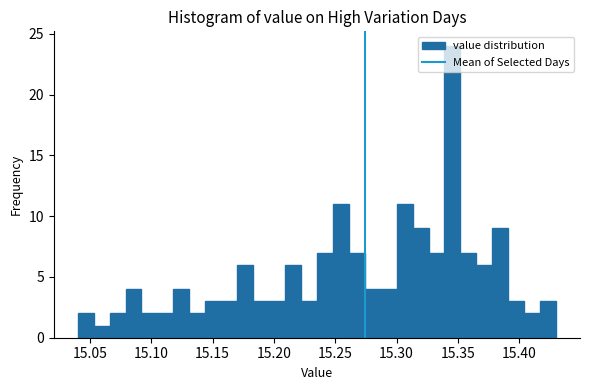

Around what value on the x-axis is the tallest bar? Give the approximate position of its centre, as read against the axis.

15.345